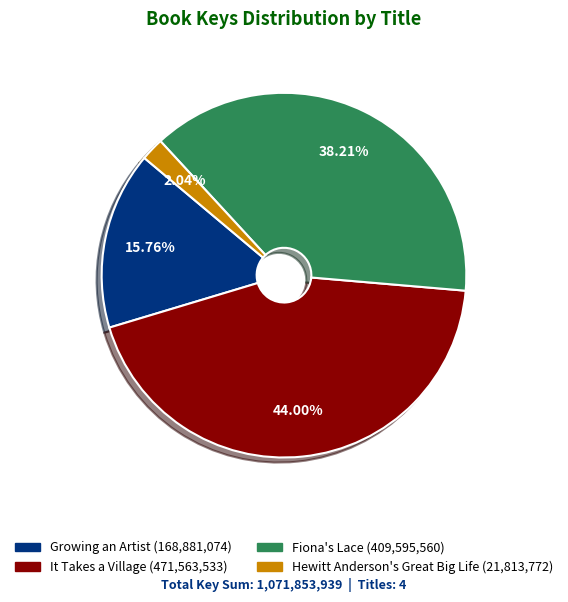

What portion of the pie excludes It Takes a Village?

56.0%